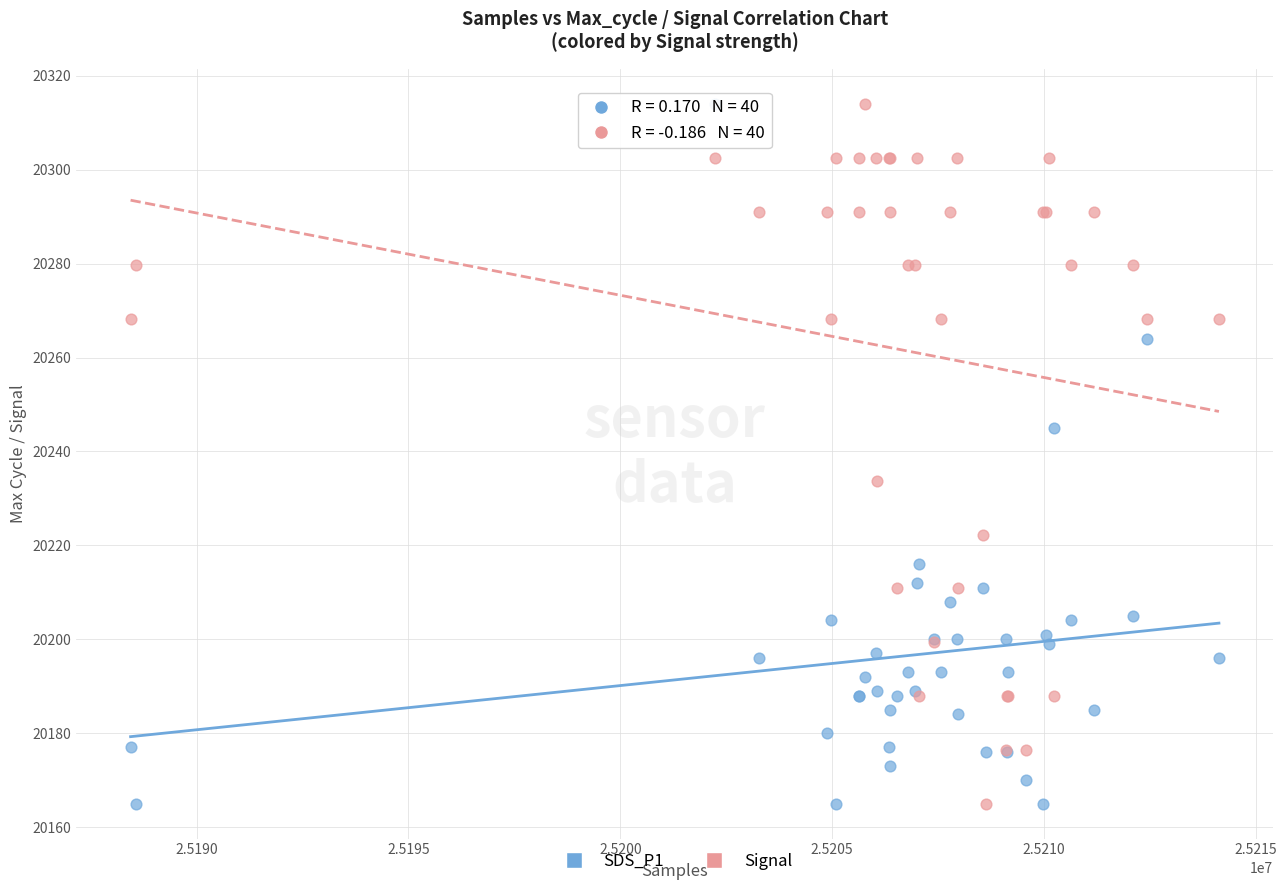

What is the X range (max minus min) for the scatter plot?

25686.0